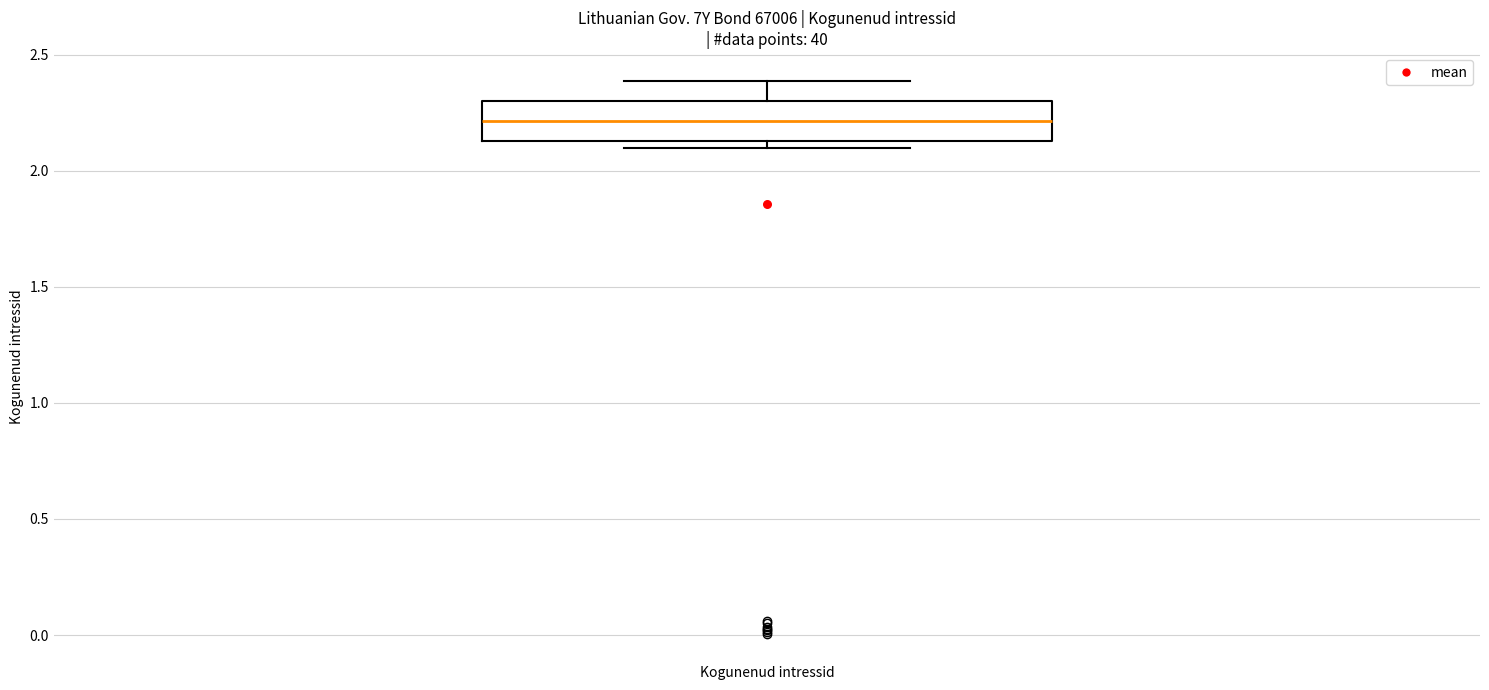

Where is the upper edge of the box for Kogunenud intressid on the y-axis? The values are not printed on the chart, so give them approximately, as read against the axis.

2.30